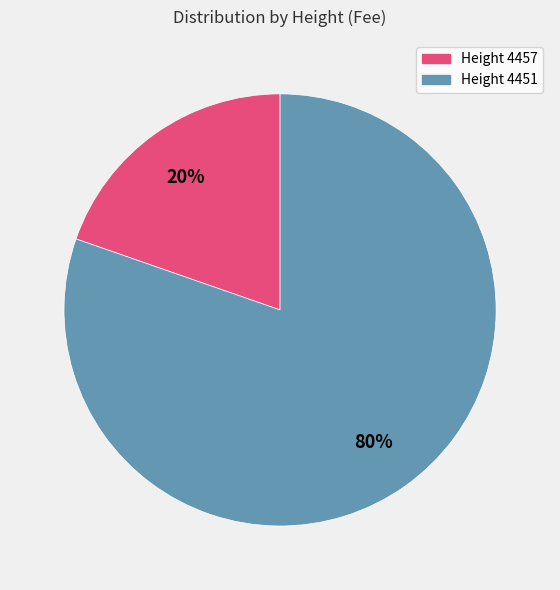

Which category has the biggest portion of the pie?

Height 4451